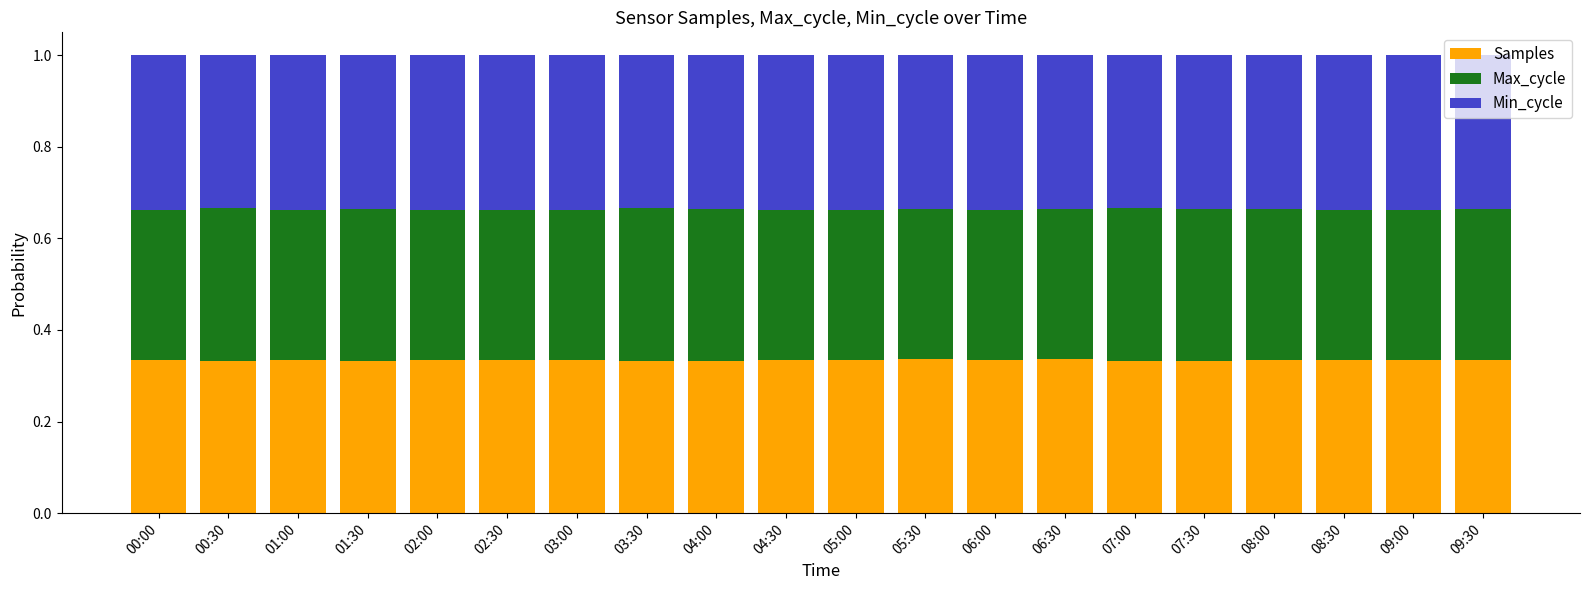

What is the total value across all series at 03:00?

1.0